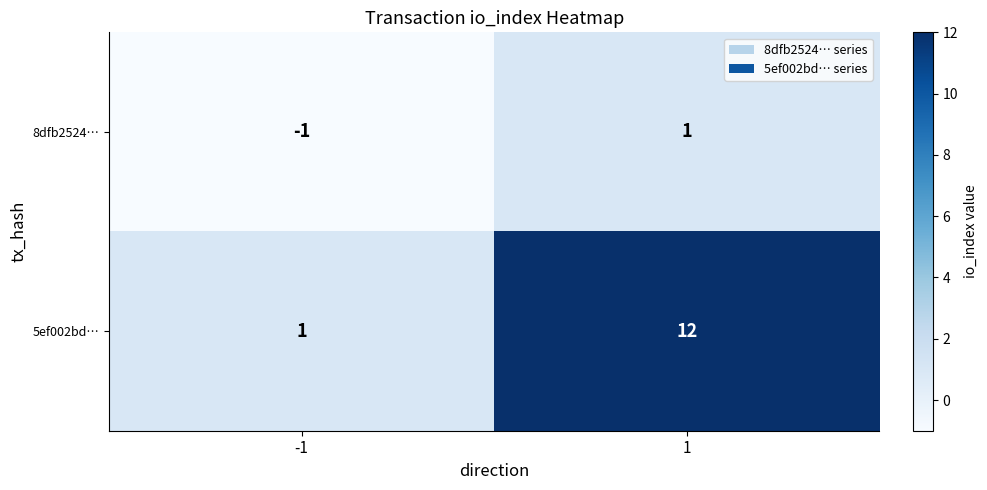

Count the number of categories in the chart.

2